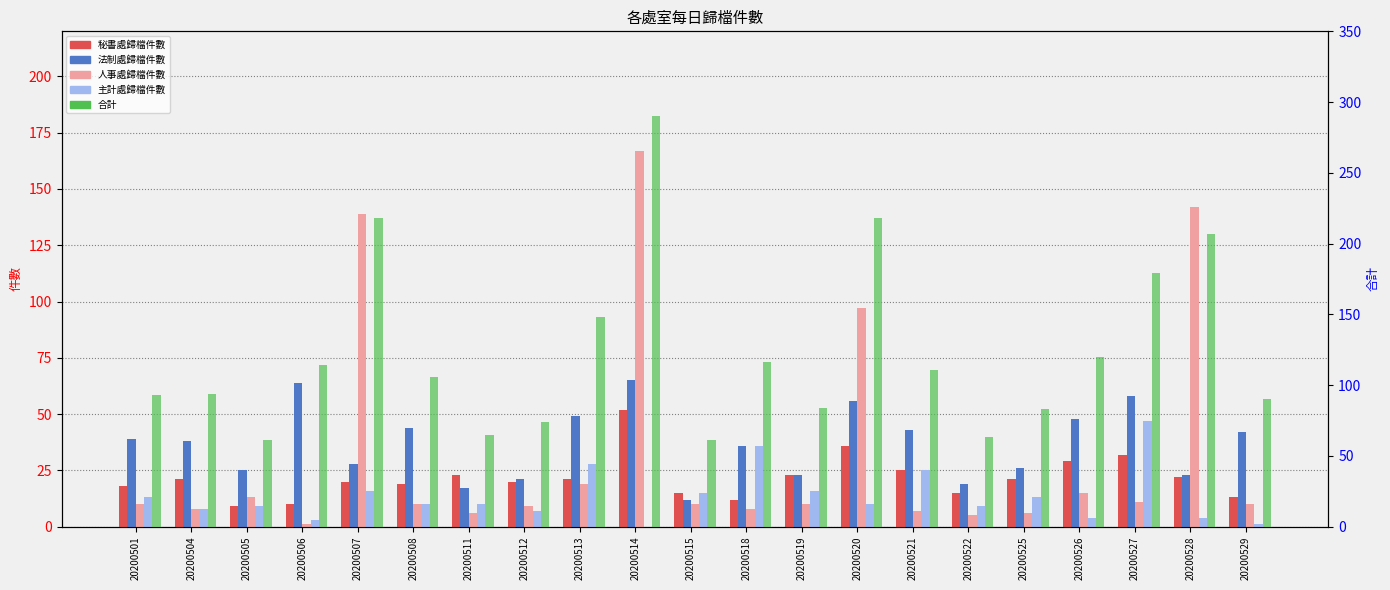

Rank the series at 20200504 from lowest to highest value.

人事處歸檔件數, 主計處歸檔件數, 秘書處歸檔件數, 法制處歸檔件數, 合計